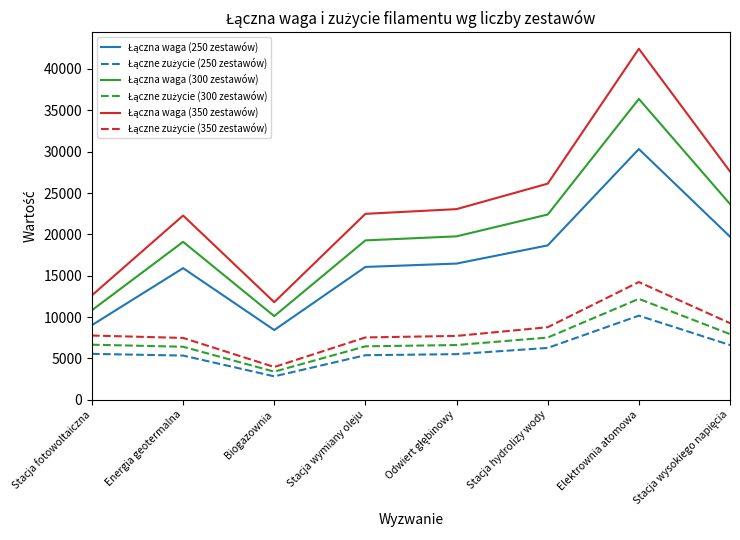

Is this an area chart (filled region under the line)?

No